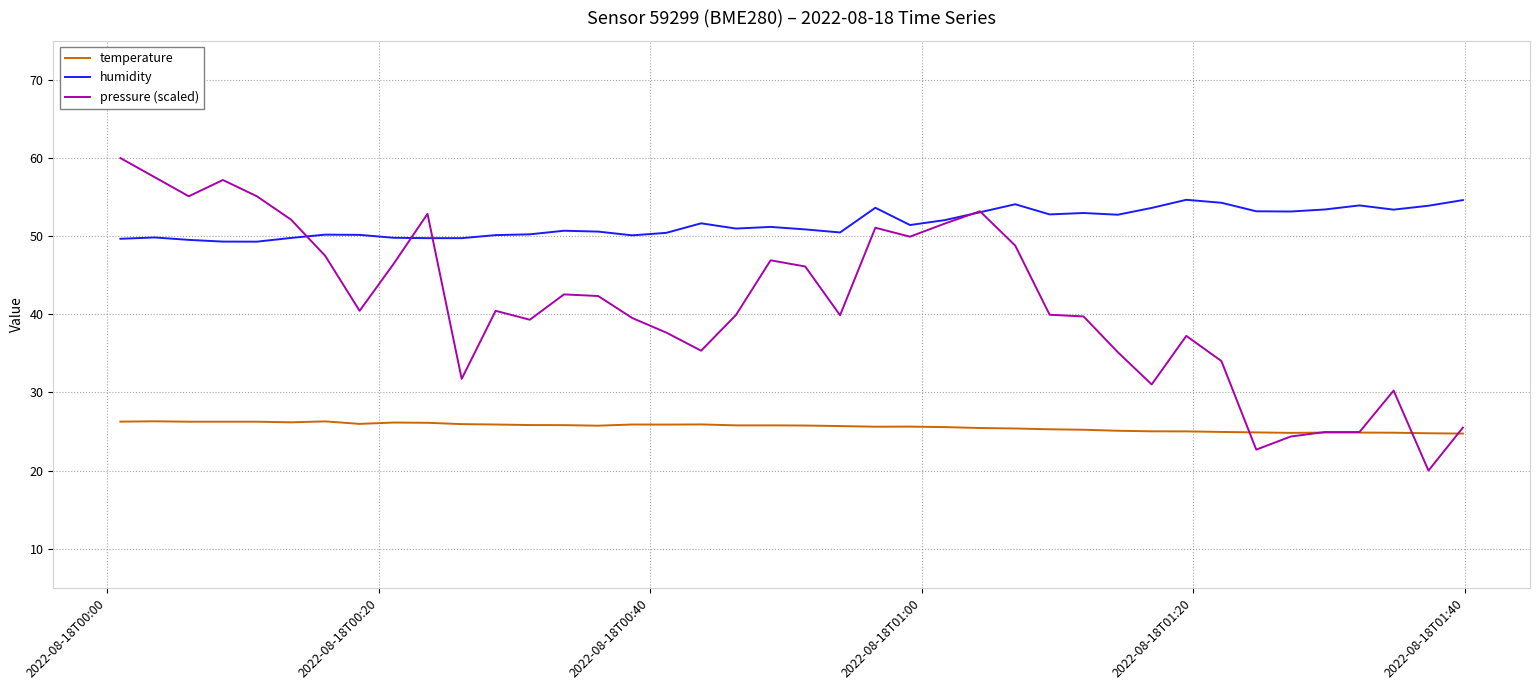

Which series has the largest range (max minus min)?

pressure (scaled)